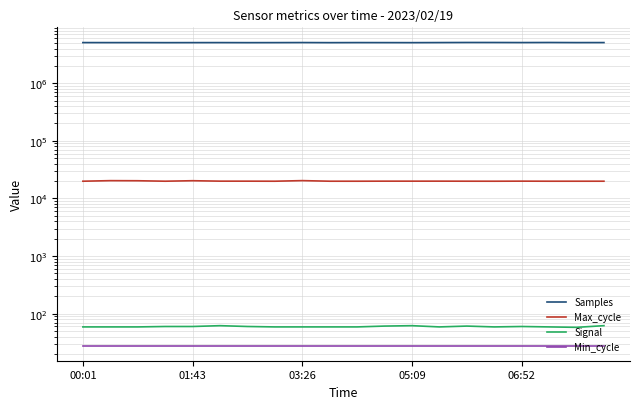

Rank the series at 01:43 from lowest to highest value.

Min_cycle, Signal, Max_cycle, Samples